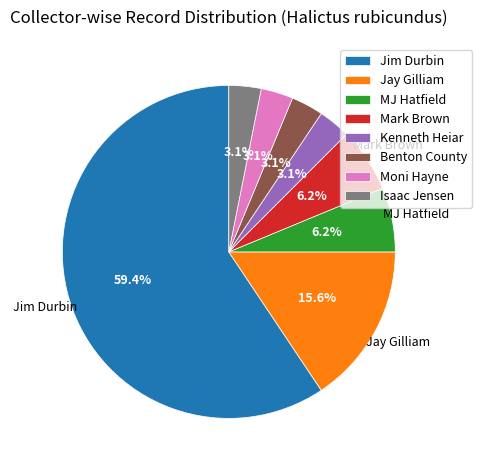

Between Jim Durbin and MJ Hatfield, which is larger?

Jim Durbin